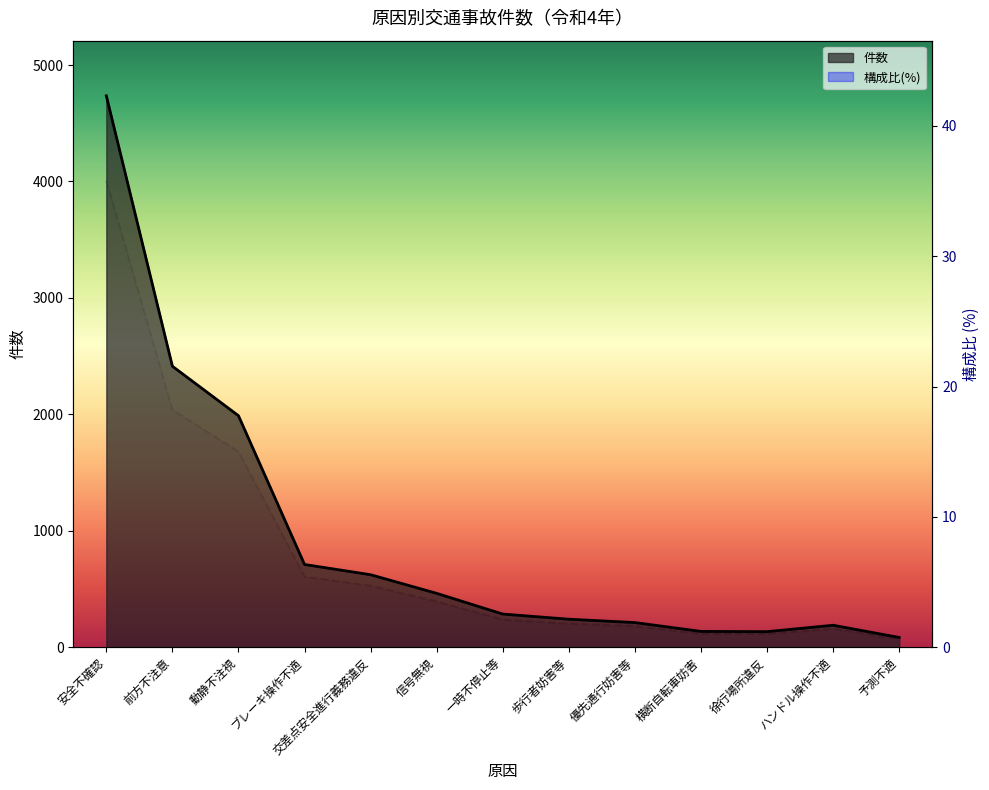

Does the chart display data point markers on the line(s)?

No